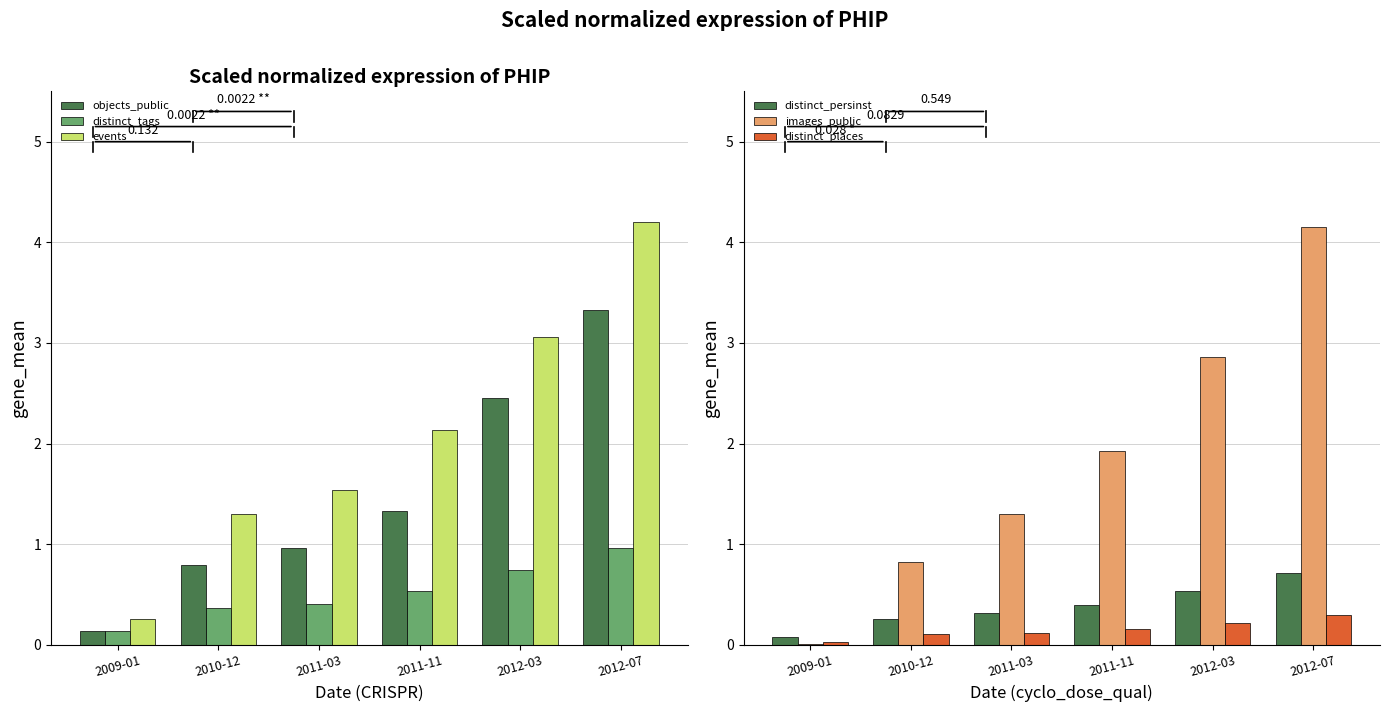

What is the total value across all series at 2010-12?

3.7